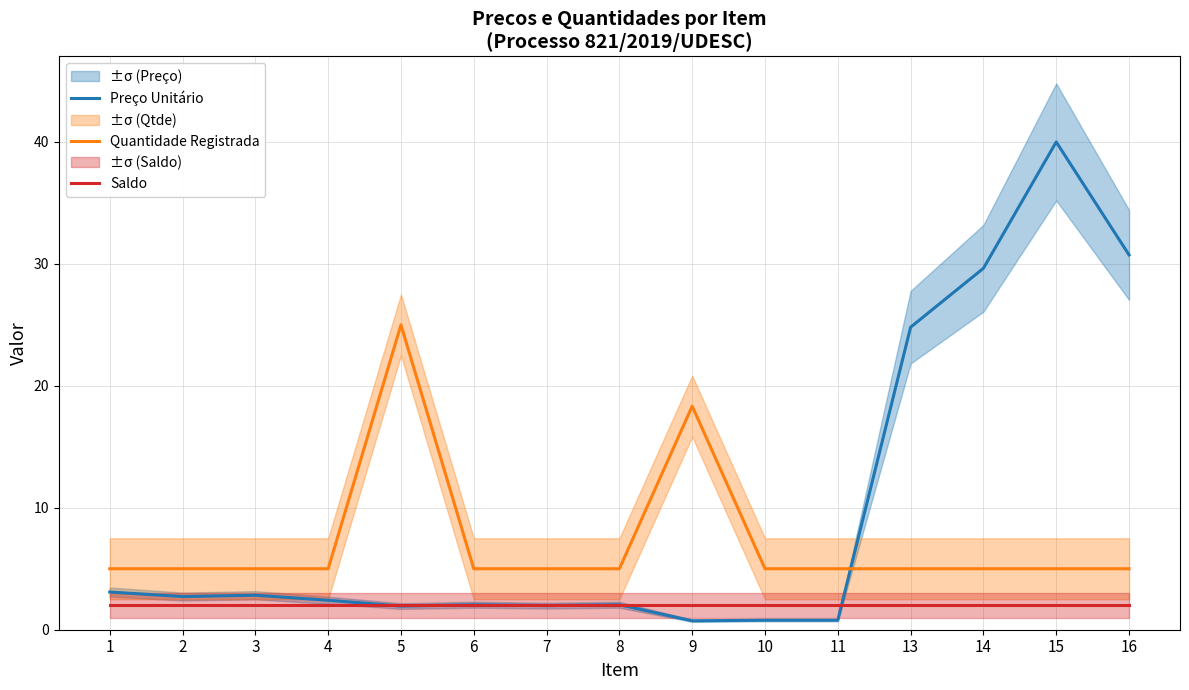

Is the value of Quantidade Registrada at 4 greater than the value of Preço Unitário at 15?

No